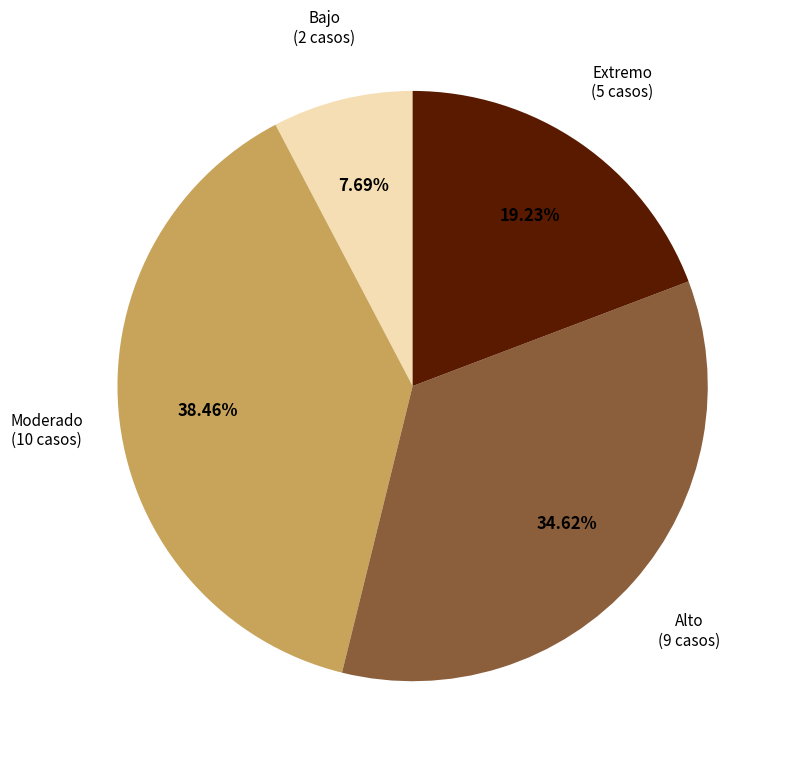

What is the ratio of the value at Extremo to the value at Alto?

0.6